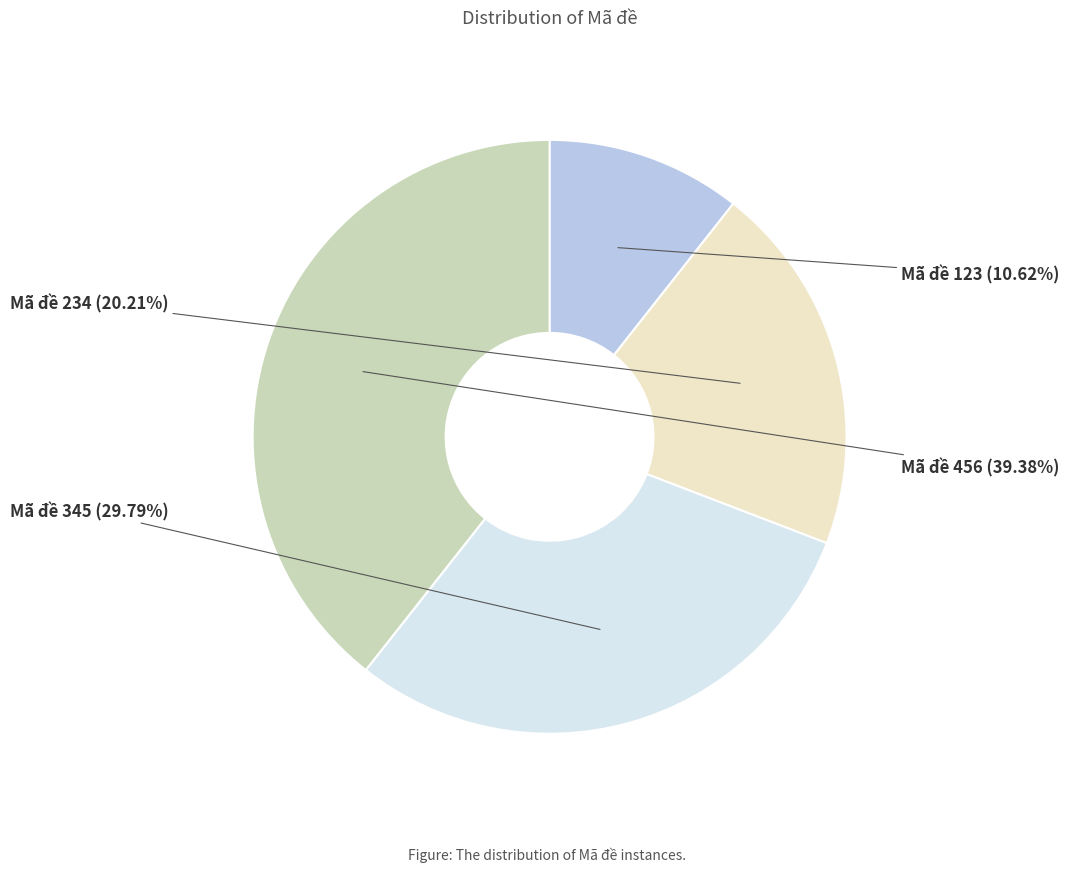

Is there any slice that represents more than half of the pie?

No